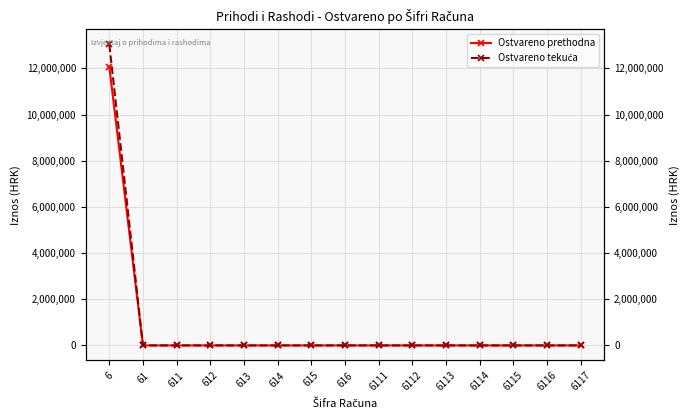

Does the chart display data point markers on the line(s)?

Yes